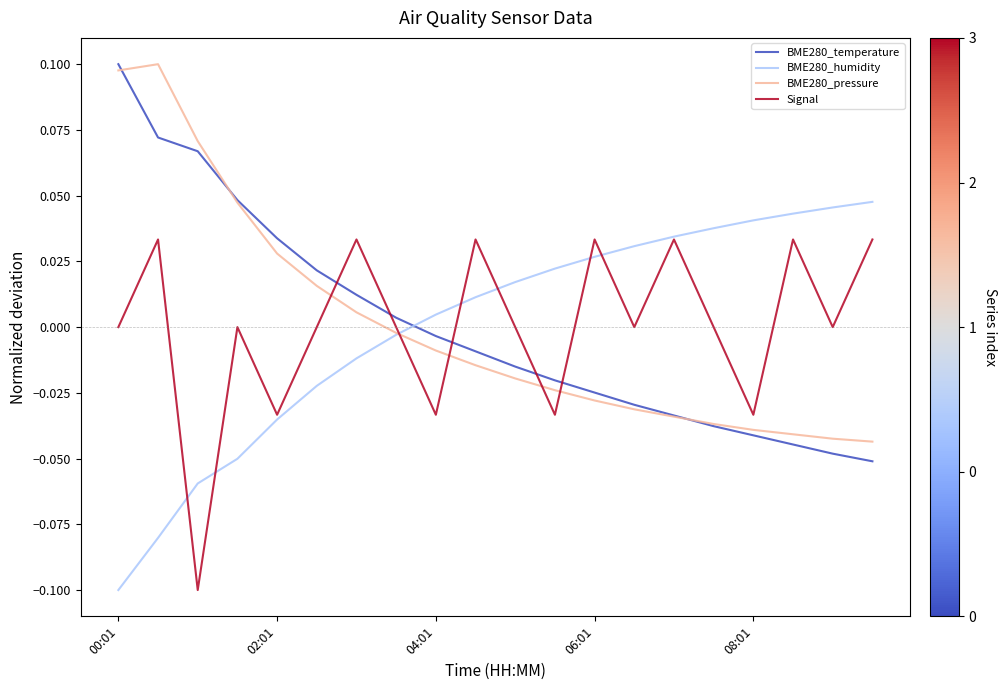

In Signal, how many points are higher than both neighbors (excluding endpoints)?

7